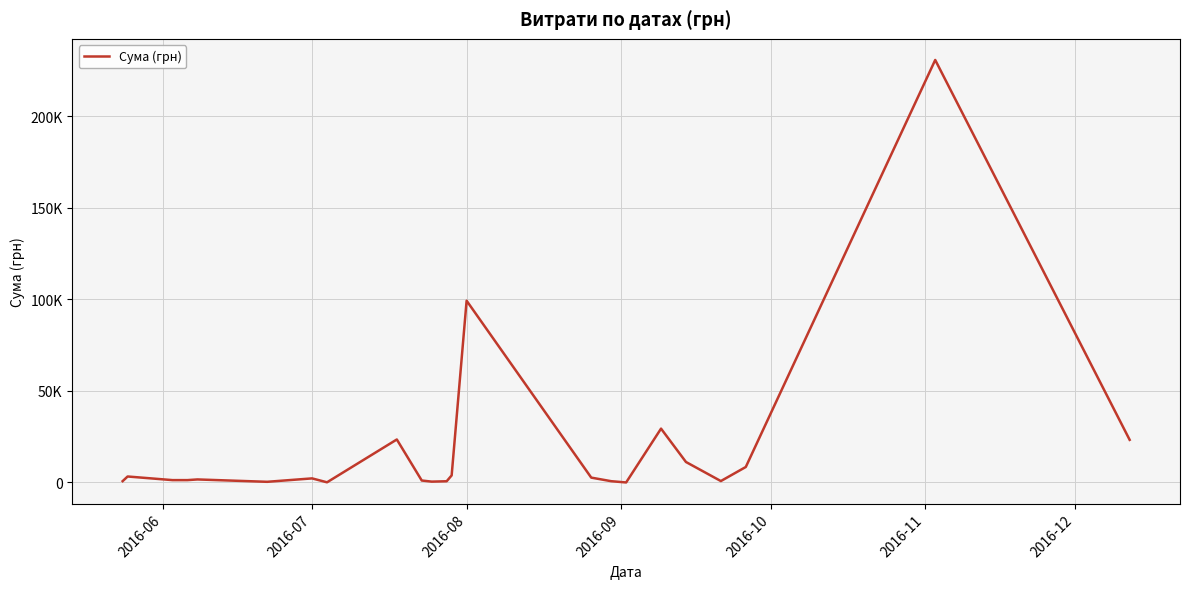

Reading right to left, transcribe all the data shown in this chart.

23302.0	230842.2	8468.3	782.0	11200.3	29427.2	17.4	710.8	2664.3	99317.7	3878.2	673.0	470.0	1080.7	23502.0	98.6	2240.0	373.0	1664.0	1297.2	1296.0	3276.5	730.8